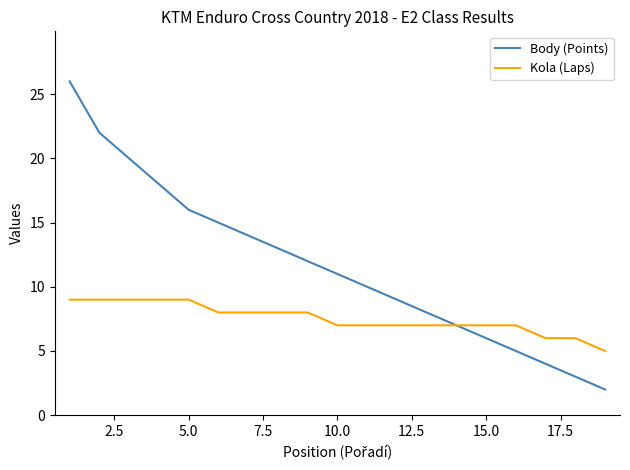

Does the chart display data point markers on the line(s)?

No